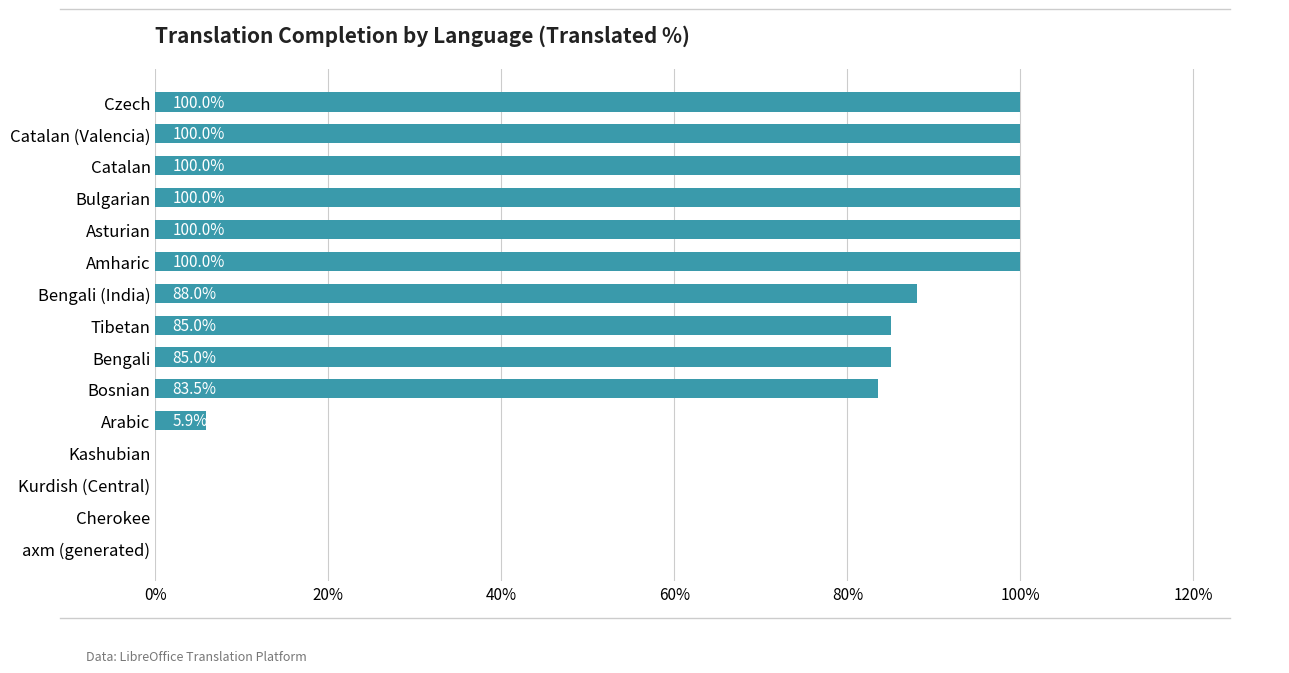

Where is the data nearest to the value 50?

Bosnian